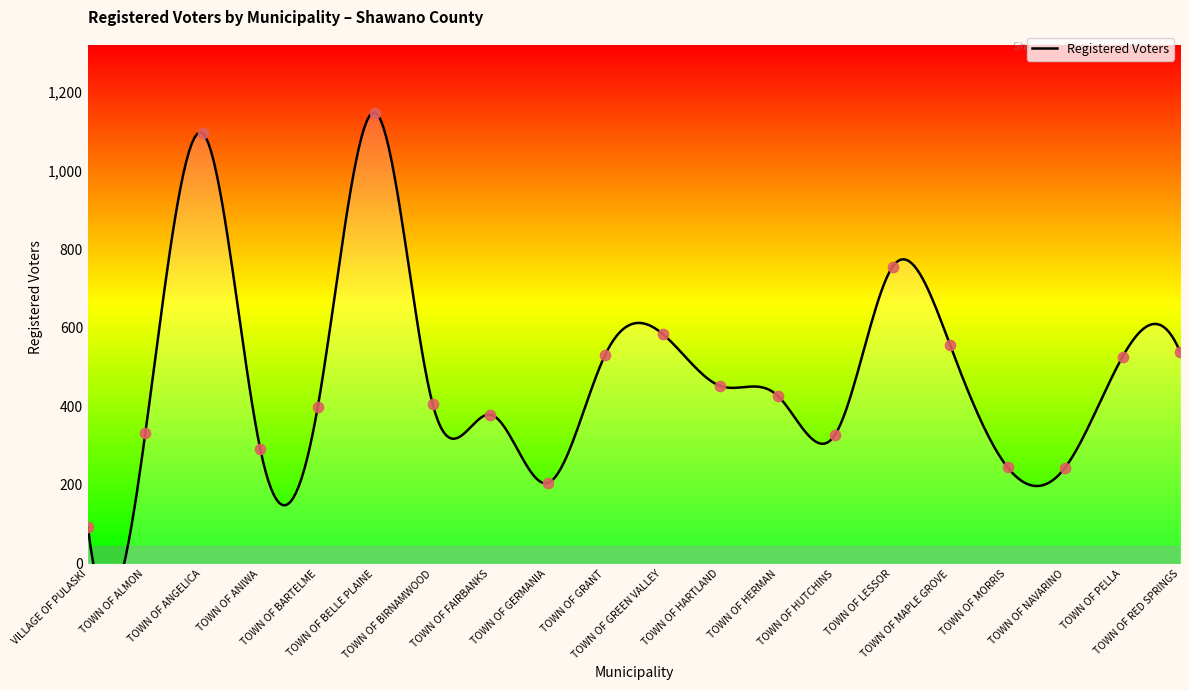

Between TOWN OF BELLE PLAINE and TOWN OF RED SPRINGS, which is larger?

TOWN OF BELLE PLAINE